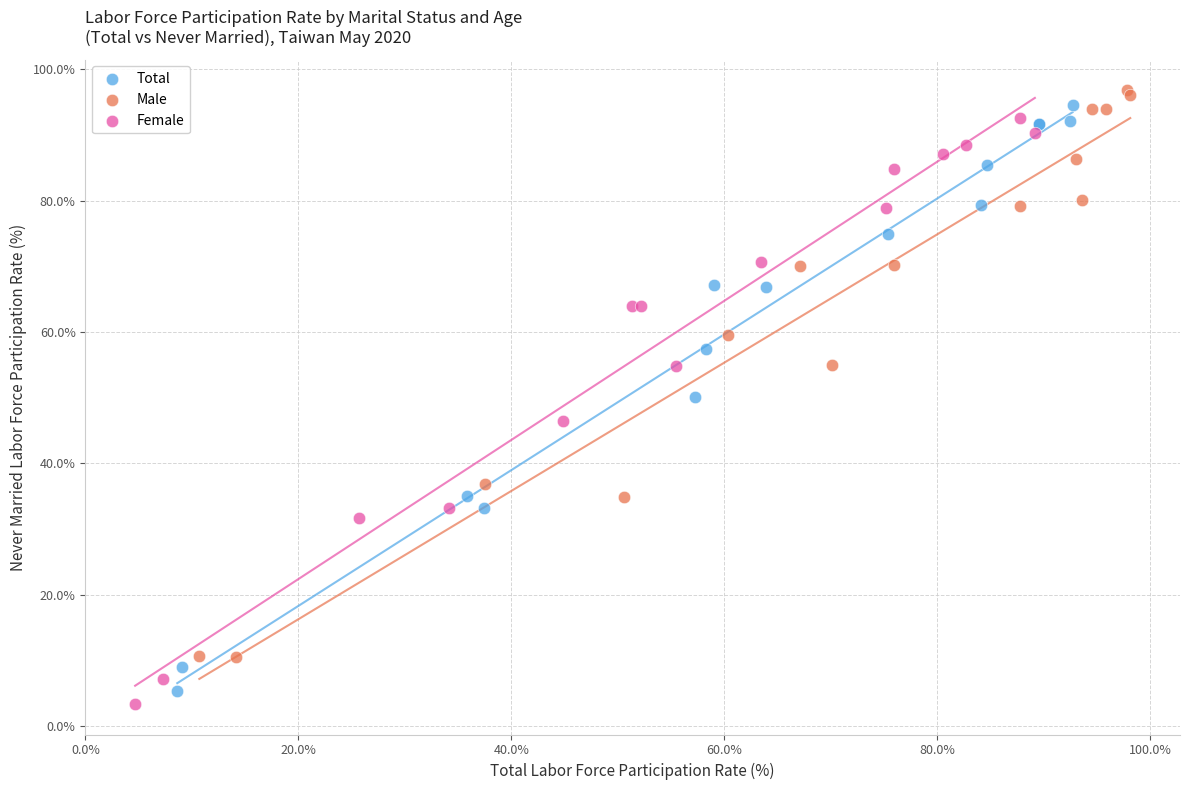

What are all the series names shown in the legend?

Total, Male, Female